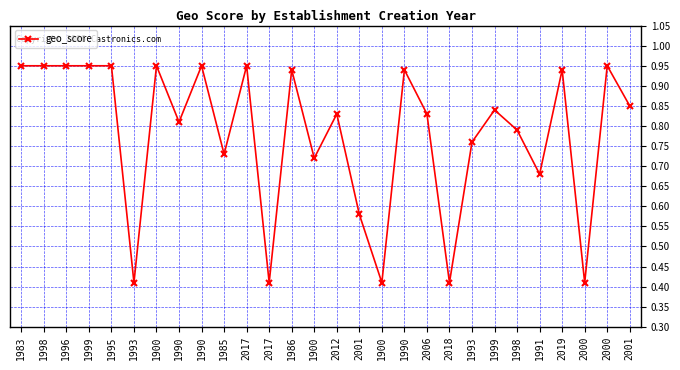

What is the label of the 16th point from the left?

2001